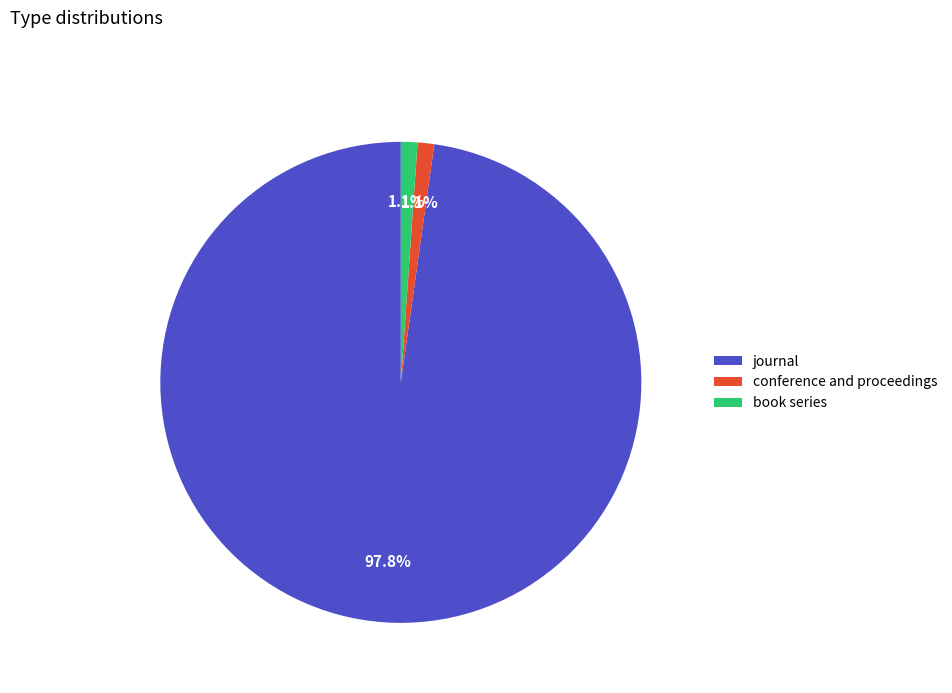

What portion of the pie excludes book series?

98.9%